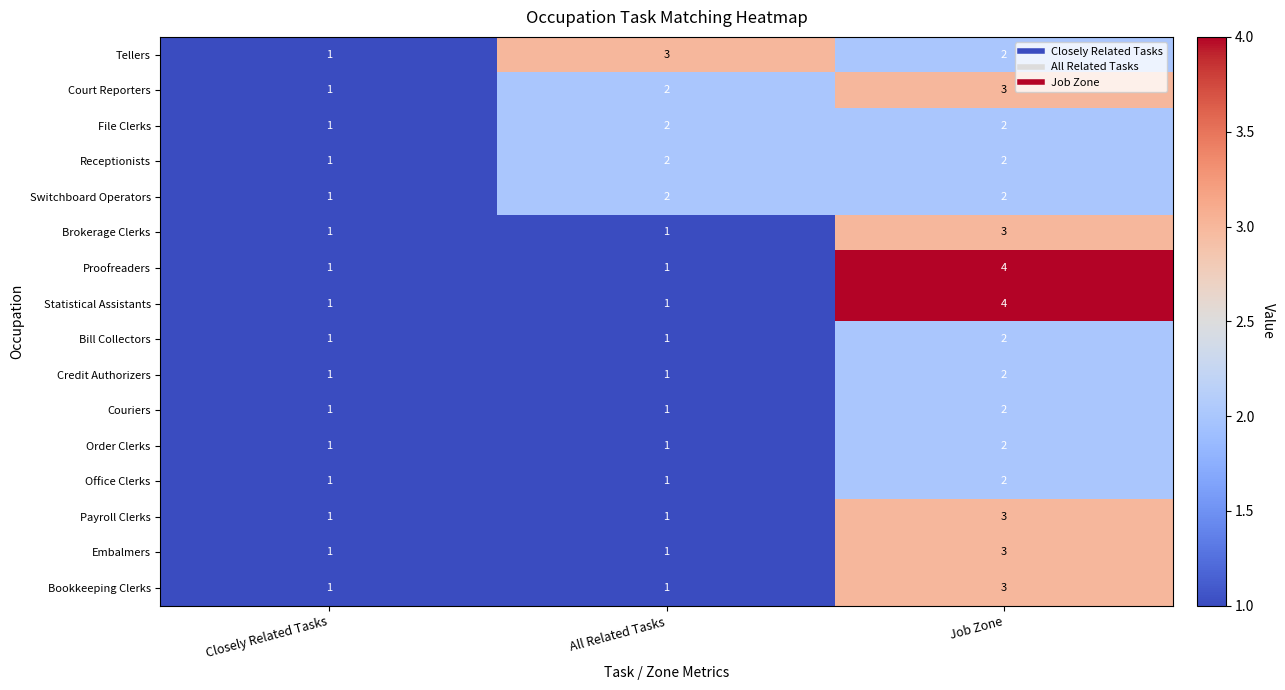

What is the difference between the highest and lowest values at Job Zone?

2